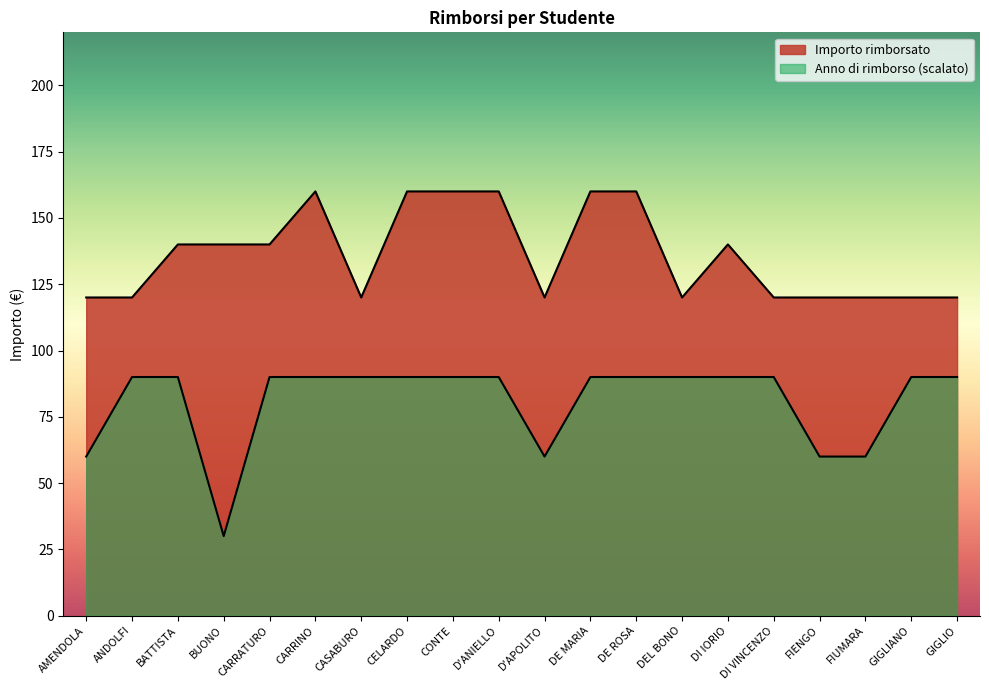

How many series are shown in this chart?

2